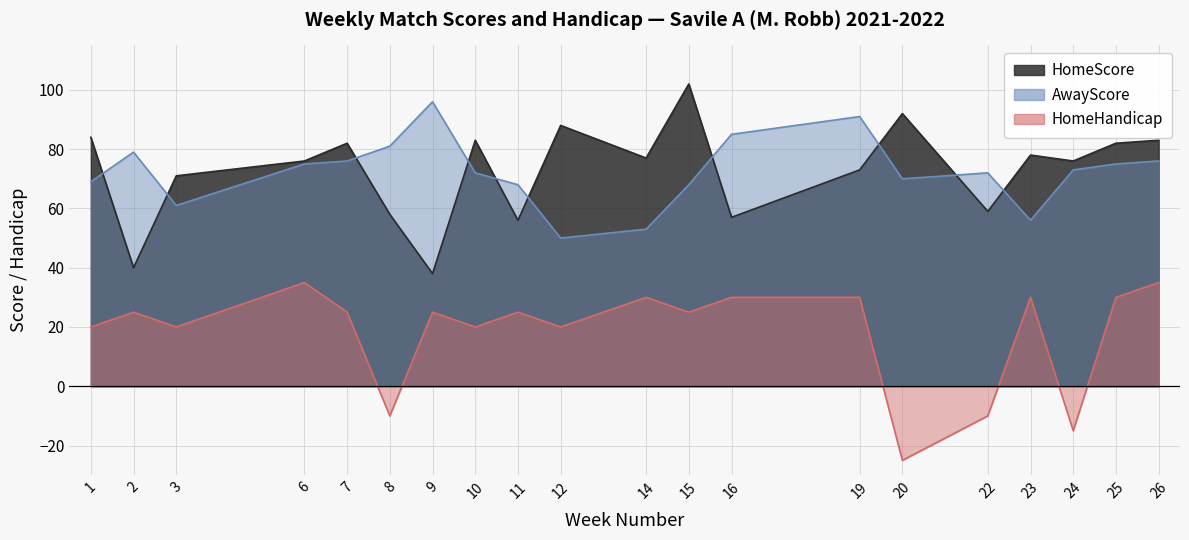

What is the average value of the AwayScore series?

72